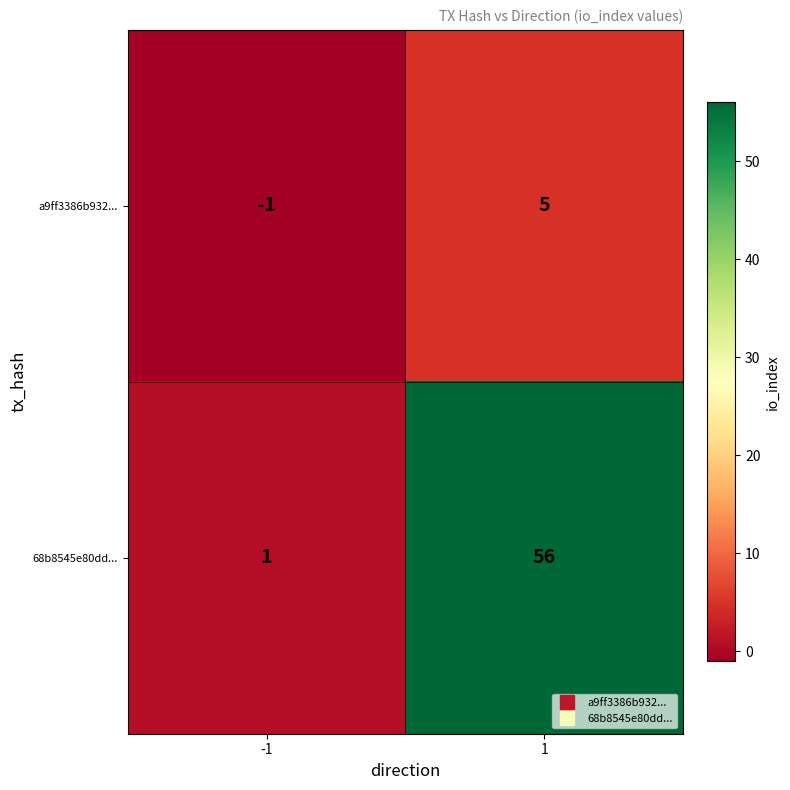

Reading left to right, transcribe all the data shown in this chart.

a9ff3386b932...: -1	5
68b8545e80dd...: 1	56